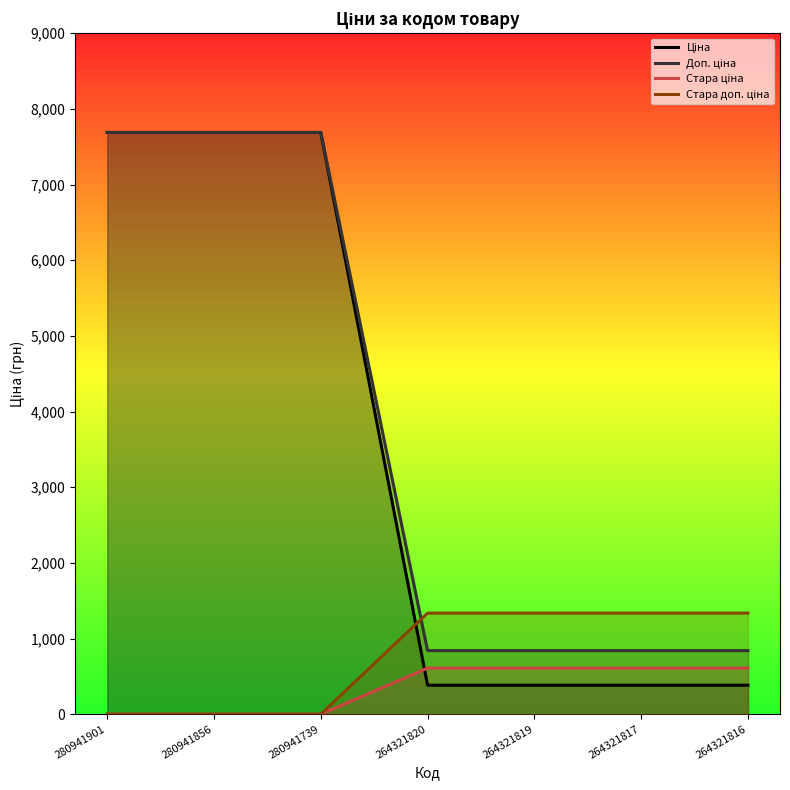

List the labels in order of Доп. ціна value, largest first.

280941901, 280941856, 280941739, 264321820, 264321819, 264321817, 264321816